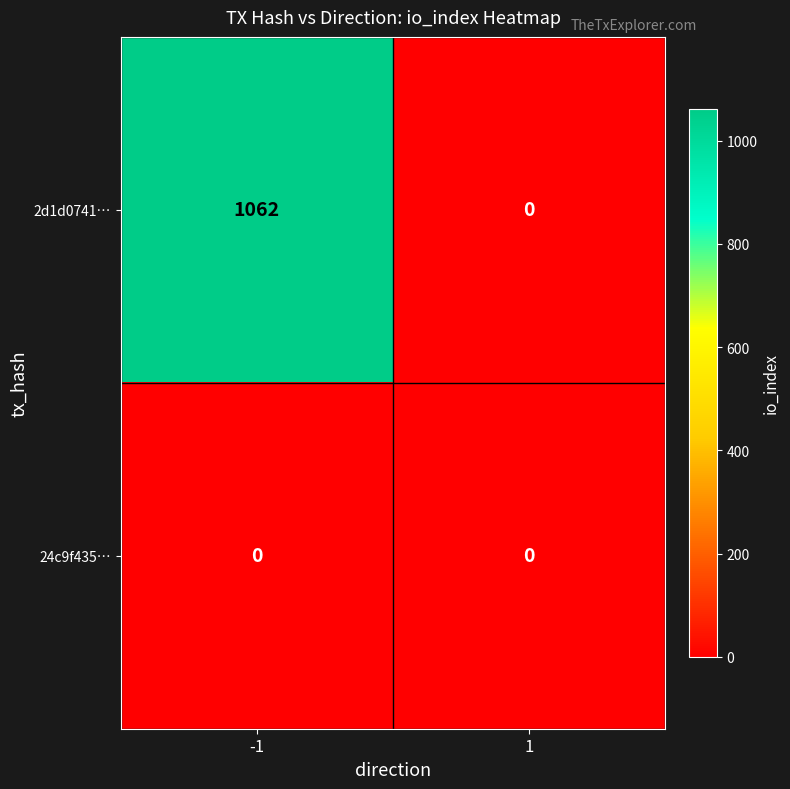

Reading right to left, what are all the values shown in this chart?

2d1d0741…: 1=0	-1=1062
24c9f435…: 1=0	-1=0